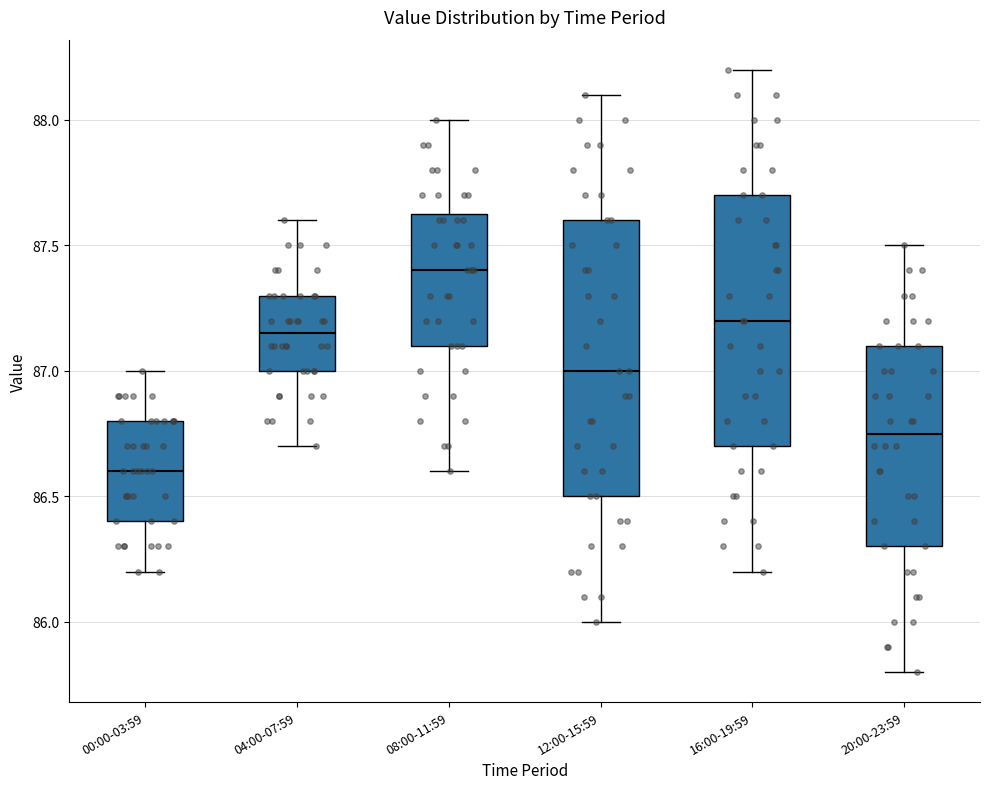

Which box's median line is the highest?

08:00-11:59